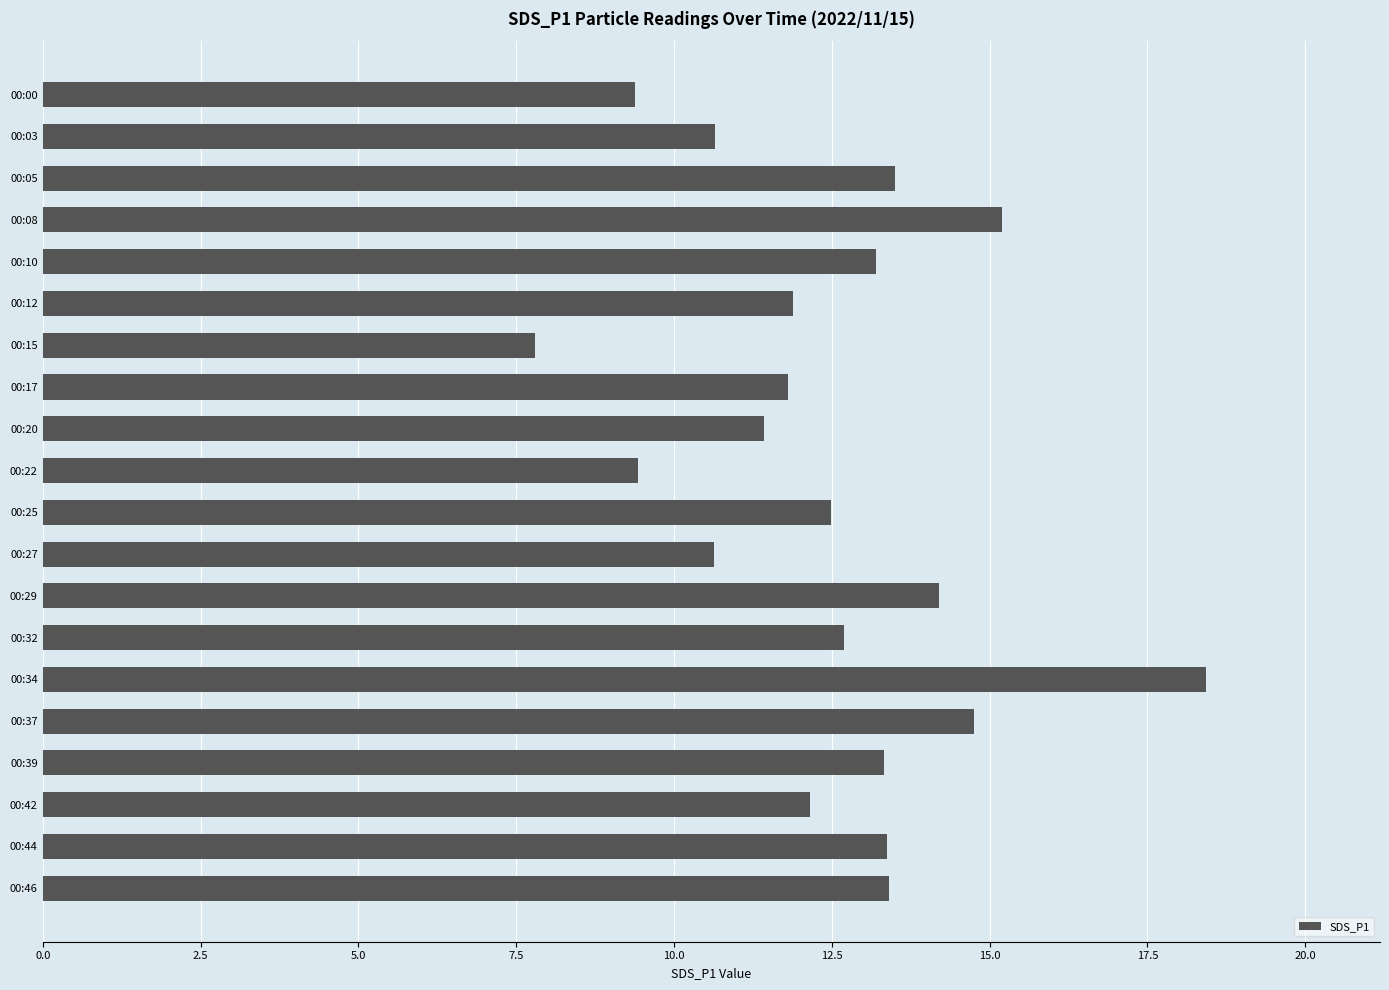

What is the value of the 8th bar from the top?

11.8